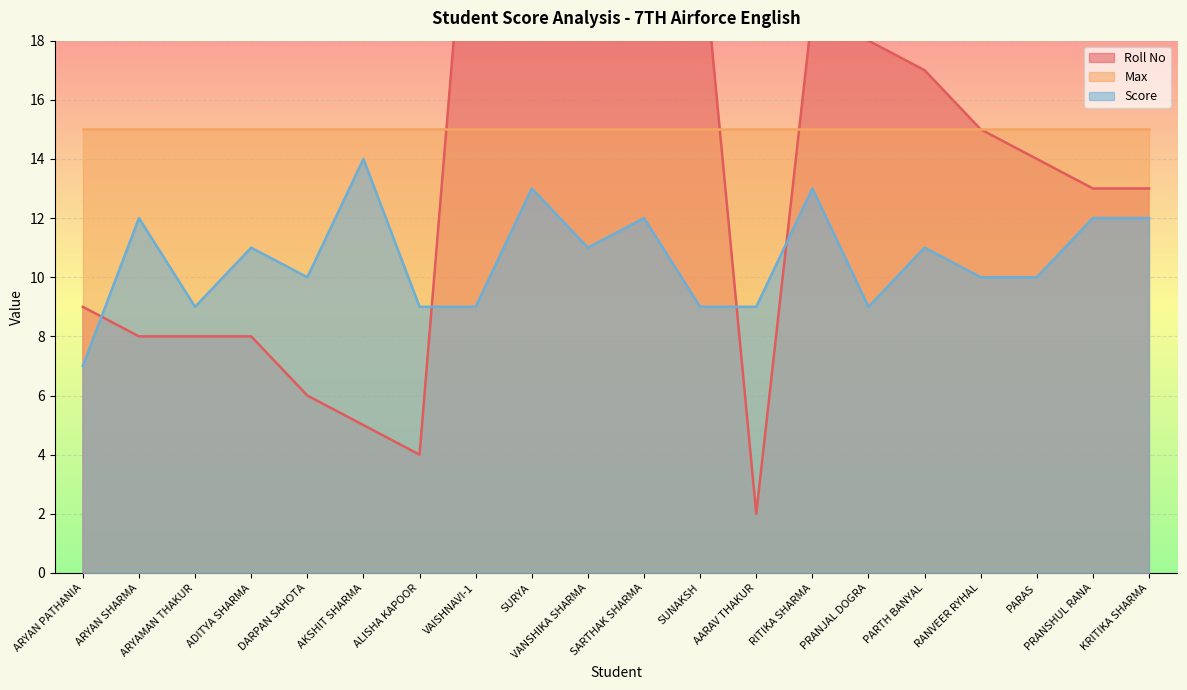

True or false: Score has more than 0 interior local peaks.

True